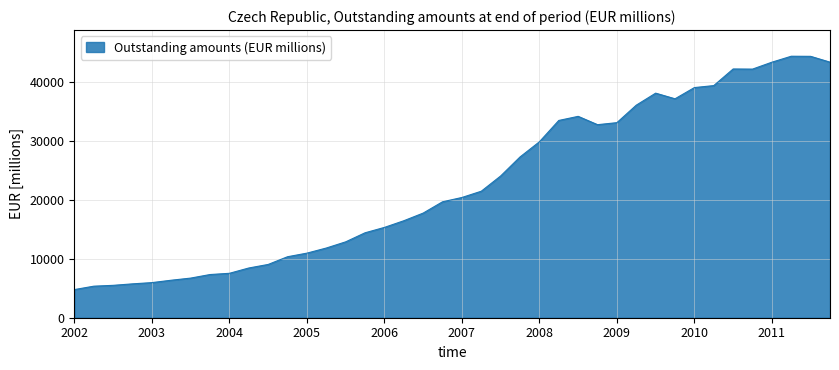

What is the greatest value displayed?

44359.3